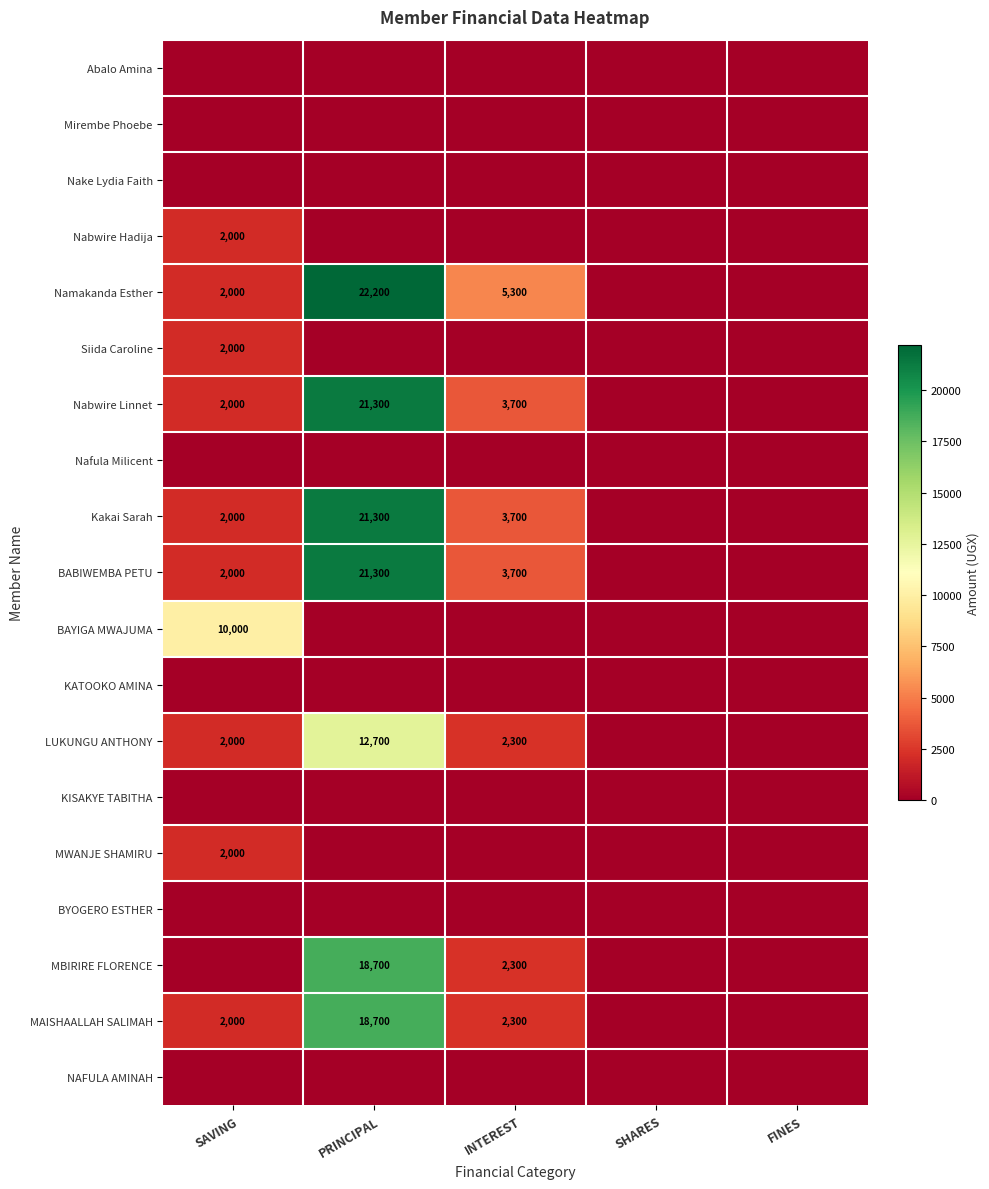

What is the sum of the Siida Caroline values at SAVING and PRINCIPAL?

2000